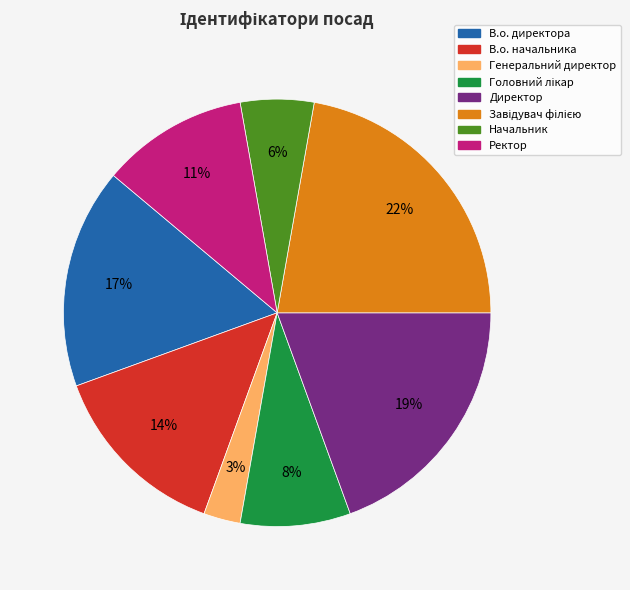

Does Директор account for over 50% of the chart?

No